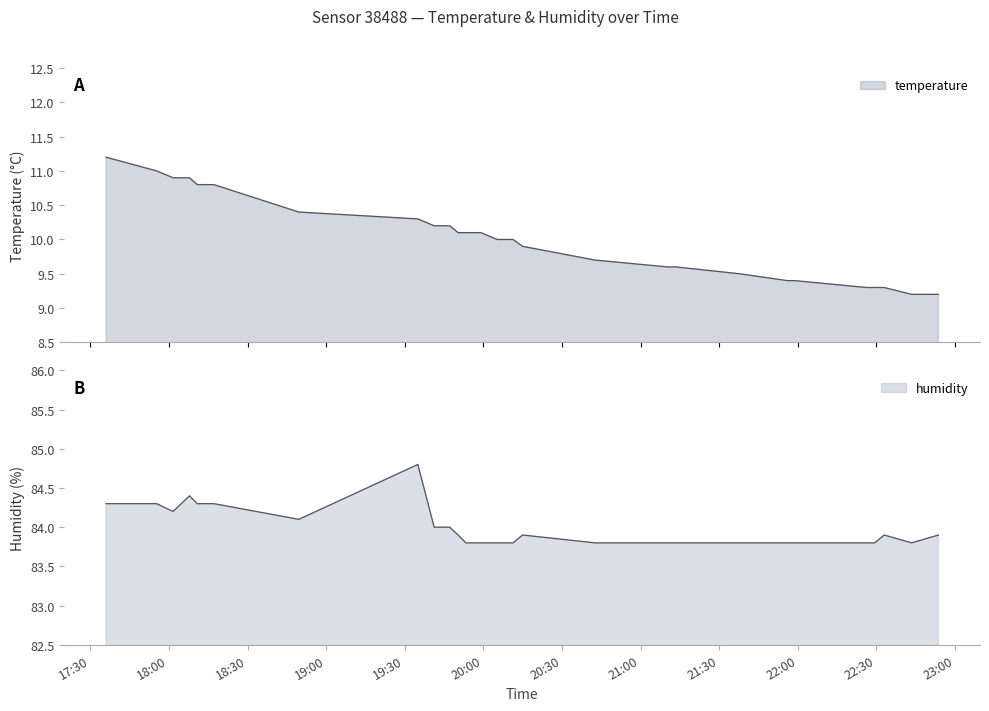

What value does the temperature series have at 2023-02-11T20:08:06?

10.0